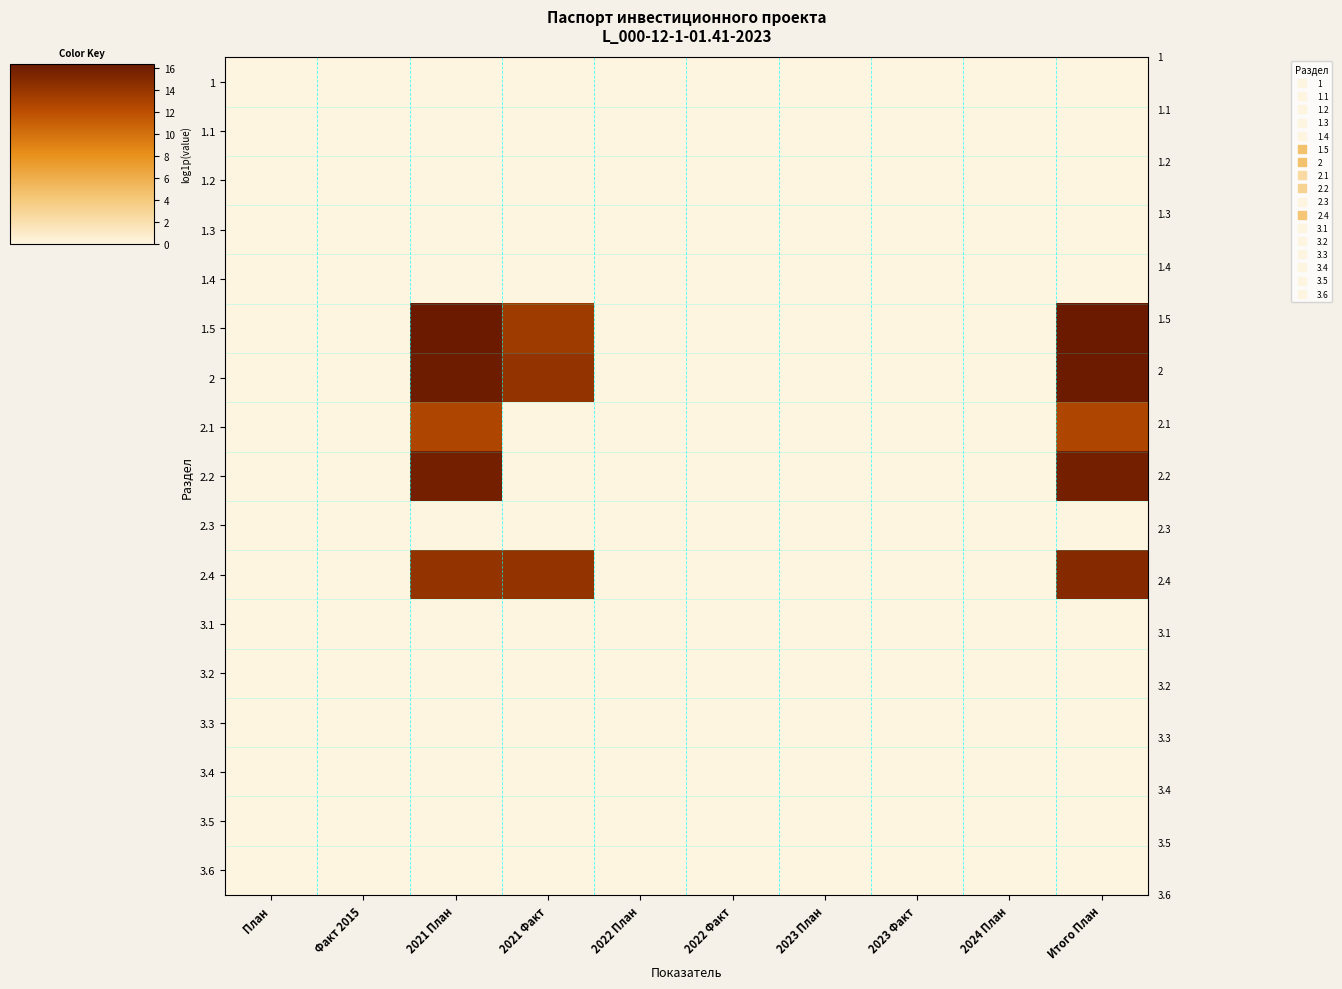

Reading left to right, extract all data points from this chart.

1: План=0.0	Факт 2015=0.0	2021 План=0.0	2021 Факт=0.0	2022 План=0.0	2022 Факт=0.0	2023 План=0.0	2023 Факт=0.0	2024 План=0.0	Итого План=0.0
1.1: План=0.0	Факт 2015=0.0	2021 План=0.0	2021 Факт=0.0	2022 План=0.0	2022 Факт=0.0	2023 План=0.0	2023 Факт=0.0	2024 План=0.0	Итого План=0.0
1.2: План=0.0	Факт 2015=0.0	2021 План=0.0	2021 Факт=0.0	2022 План=0.0	2022 Факт=0.0	2023 План=0.0	2023 Факт=0.0	2024 План=0.0	Итого План=0.0
1.3: План=0.0	Факт 2015=0.0	2021 План=0.0	2021 Факт=0.0	2022 План=0.0	2022 Факт=0.0	2023 План=0.0	2023 Факт=0.0	2024 План=0.0	Итого План=0.0
1.4: План=0.0	Факт 2015=0.0	2021 План=0.0	2021 Факт=0.0	2022 План=0.0	2022 Факт=0.0	2023 План=0.0	2023 Факт=0.0	2024 План=0.0	Итого План=0.0
1.5: План=0.0	Факт 2015=0.0	2021 План=16.3	2021 Факт=13.5	2022 План=0.0	2022 Факт=0.0	2023 План=0.0	2023 Факт=0.0	2024 План=0.0	Итого План=16.3
2: План=0.0	Факт 2015=0.0	2021 План=16.1	2021 Факт=14.2	2022 План=0.0	2022 Факт=0.0	2023 План=0.0	2023 Факт=0.0	2024 План=0.0	Итого План=16.2
2.1: План=0.0	Факт 2015=0.0	2021 План=12.7	2021 Факт=0.0	2022 План=0.0	2022 Факт=0.0	2023 План=0.0	2023 Факт=0.0	2024 План=0.0	Итого План=12.7
2.2: План=0.0	Факт 2015=0.0	2021 План=15.9	2021 Факт=0.0	2022 План=0.0	2022 Факт=0.0	2023 План=0.0	2023 Факт=0.0	2024 План=0.0	Итого План=15.9
2.3: План=0.0	Факт 2015=0.0	2021 План=0.0	2021 Факт=0.0	2022 План=0.0	2022 Факт=0.0	2023 План=0.0	2023 Факт=0.0	2024 План=0.0	Итого План=0.0
2.4: План=0.0	Факт 2015=0.0	2021 План=14.2	2021 Факт=14.2	2022 План=0.0	2022 Факт=0.0	2023 План=0.0	2023 Факт=0.0	2024 План=0.0	Итого План=14.9
3.1: План=0.0	Факт 2015=0.0	2021 План=0.0	2021 Факт=0.0	2022 План=0.0	2022 Факт=0.0	2023 План=0.0	2023 Факт=0.0	2024 План=0.0	Итого План=0.0
3.2: План=0.0	Факт 2015=0.0	2021 План=0.0	2021 Факт=0.0	2022 План=0.0	2022 Факт=0.0	2023 План=0.0	2023 Факт=0.0	2024 План=0.0	Итого План=0.0
3.3: План=0.0	Факт 2015=0.0	2021 План=0.0	2021 Факт=0.0	2022 План=0.0	2022 Факт=0.0	2023 План=0.0	2023 Факт=0.0	2024 План=0.0	Итого План=0.0
3.4: План=0.0	Факт 2015=0.0	2021 План=0.0	2021 Факт=0.0	2022 План=0.0	2022 Факт=0.0	2023 План=0.0	2023 Факт=0.0	2024 План=0.0	Итого План=0.0
3.5: План=0.0	Факт 2015=0.0	2021 План=0.0	2021 Факт=0.0	2022 План=0.0	2022 Факт=0.0	2023 План=0.0	2023 Факт=0.0	2024 План=0.0	Итого План=0.0
3.6: План=0.0	Факт 2015=0.0	2021 План=0.0	2021 Факт=0.0	2022 План=0.0	2022 Факт=0.0	2023 План=0.0	2023 Факт=0.0	2024 План=0.0	Итого План=0.0